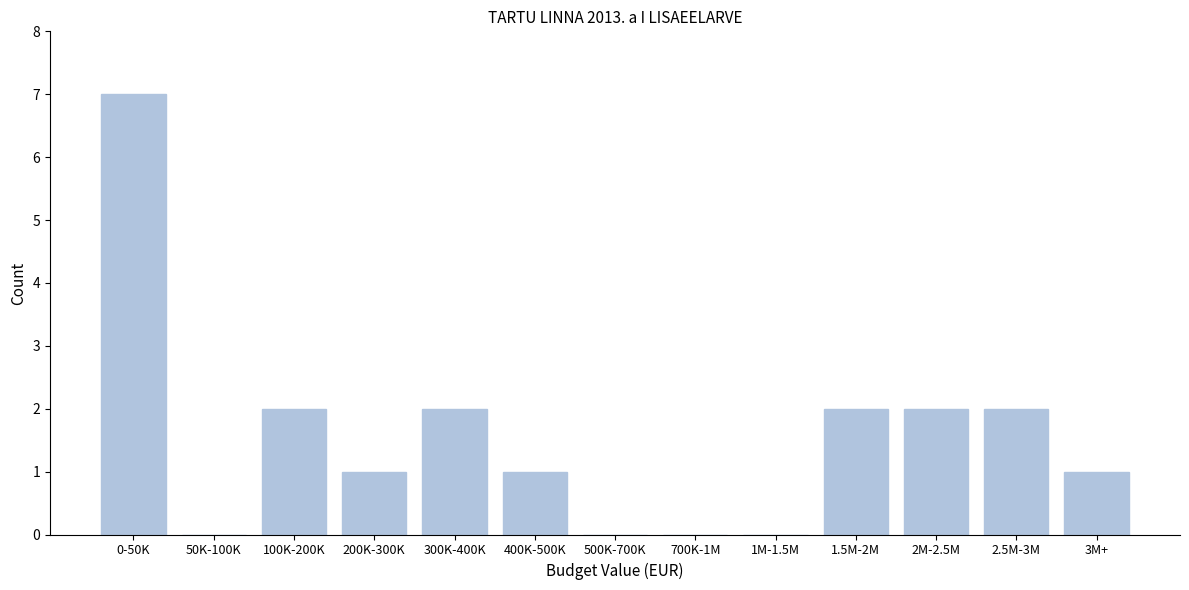

Reading right to left, list all the values displayed in this chart.

3M+=1	2.5M-3M=2	2M-2.5M=2	1.5M-2M=2	1M-1.5M=0	700K-1M=0	500K-700K=0	400K-500K=1	300K-400K=2	200K-300K=1	100K-200K=2	50K-100K=0	0-50K=7